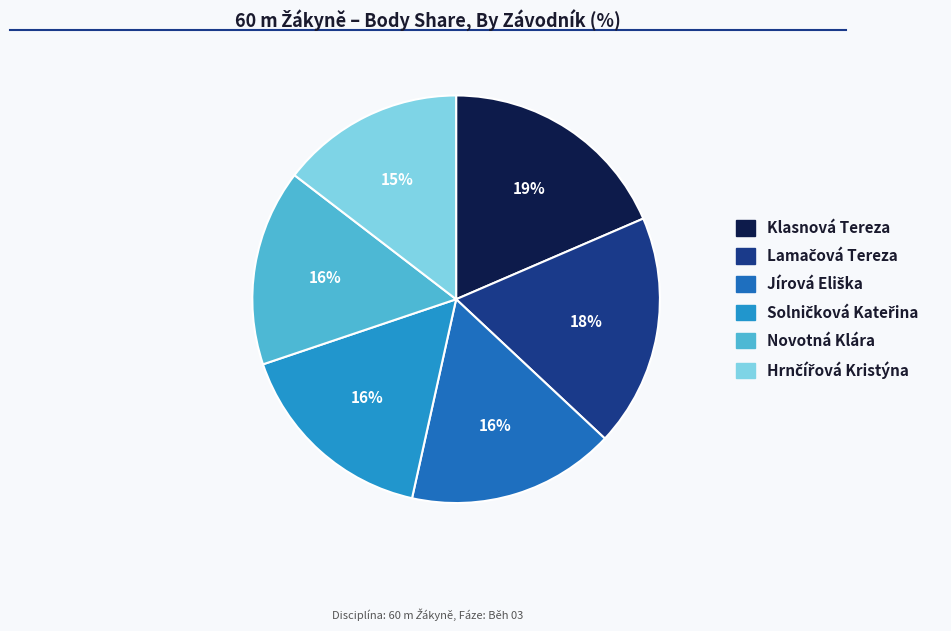

To the nearest percent, what is the difference between the largest and smallest slice percentages?

4%